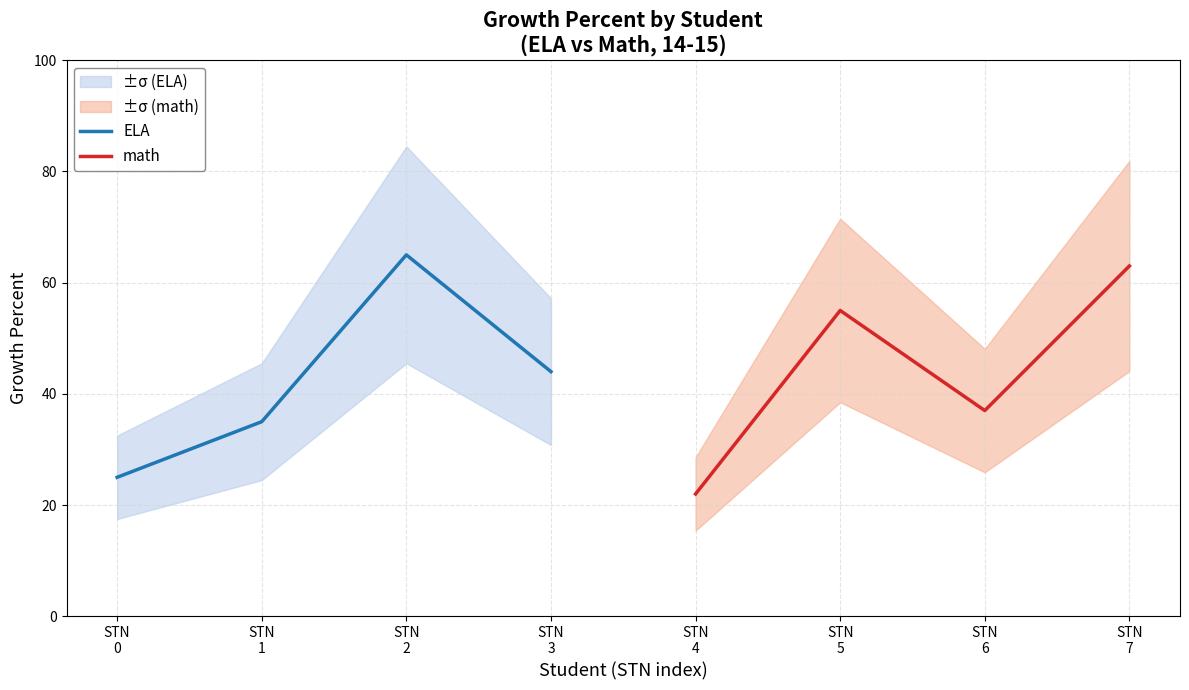

What is the minimum value shown in the chart?

22